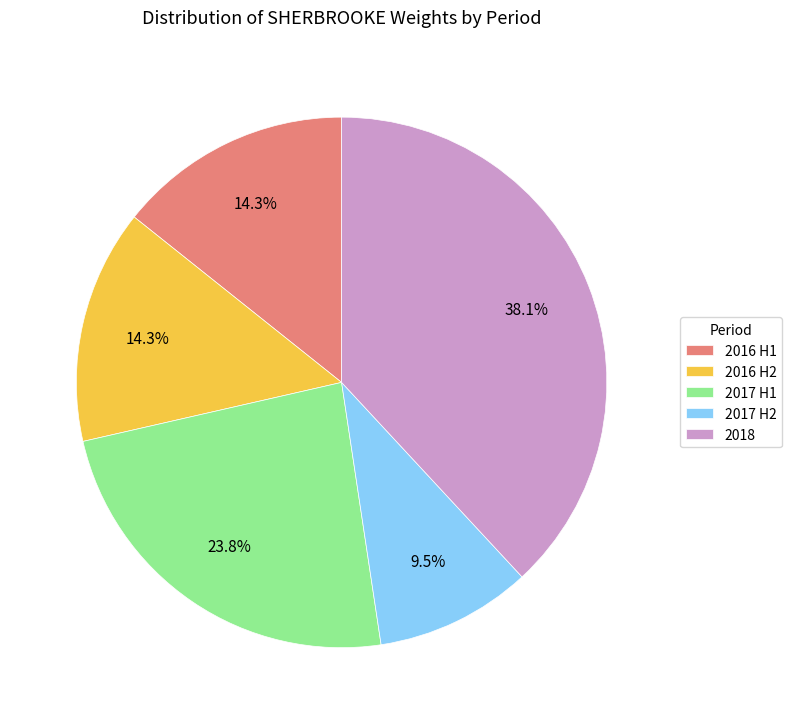

Does 2016 H2 account for over 50% of the chart?

No